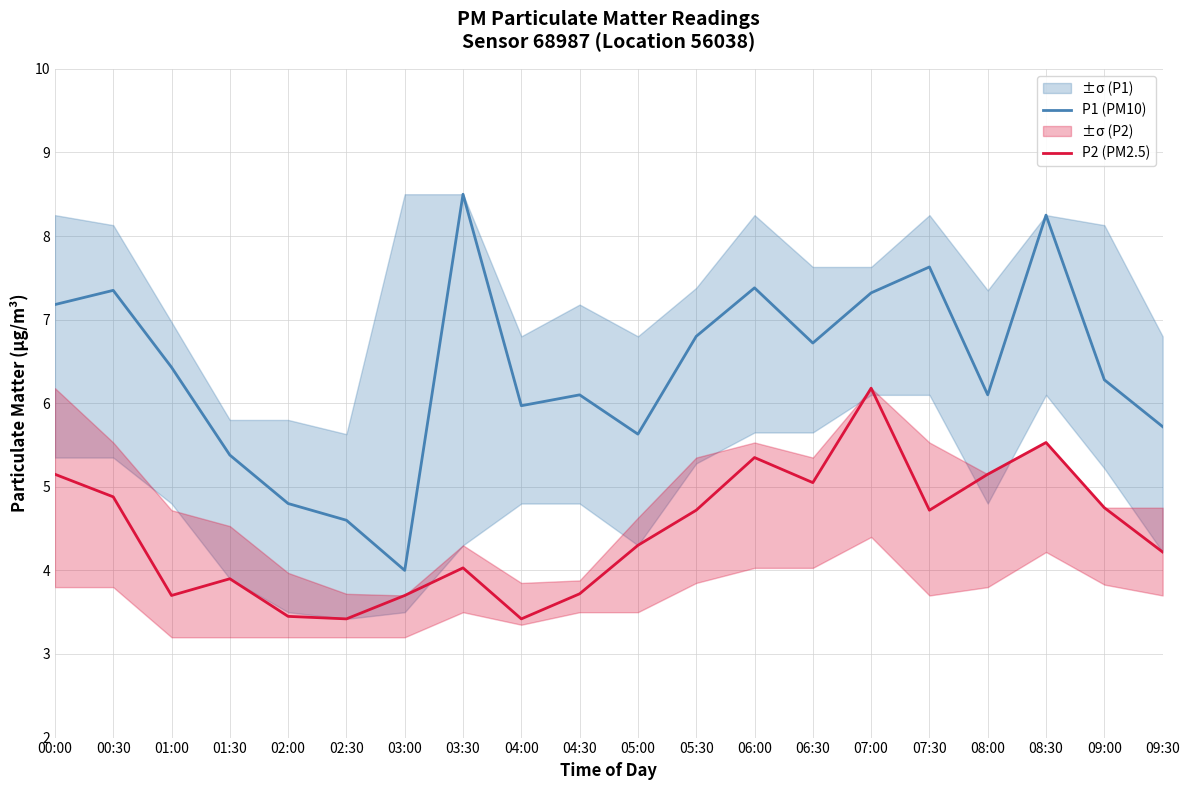

How many lines are shown in the chart?

2